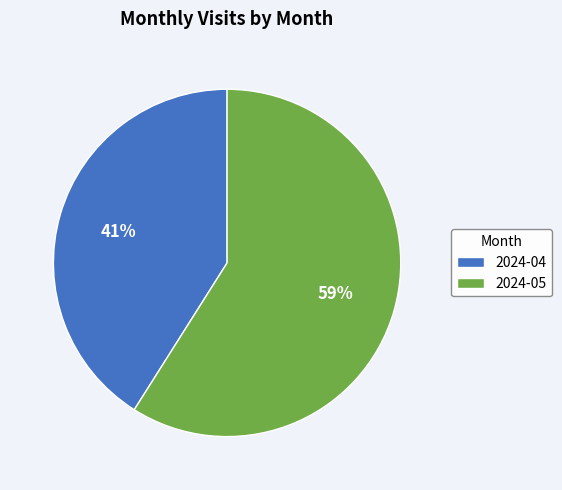

Count the number of slices in the pie.

2